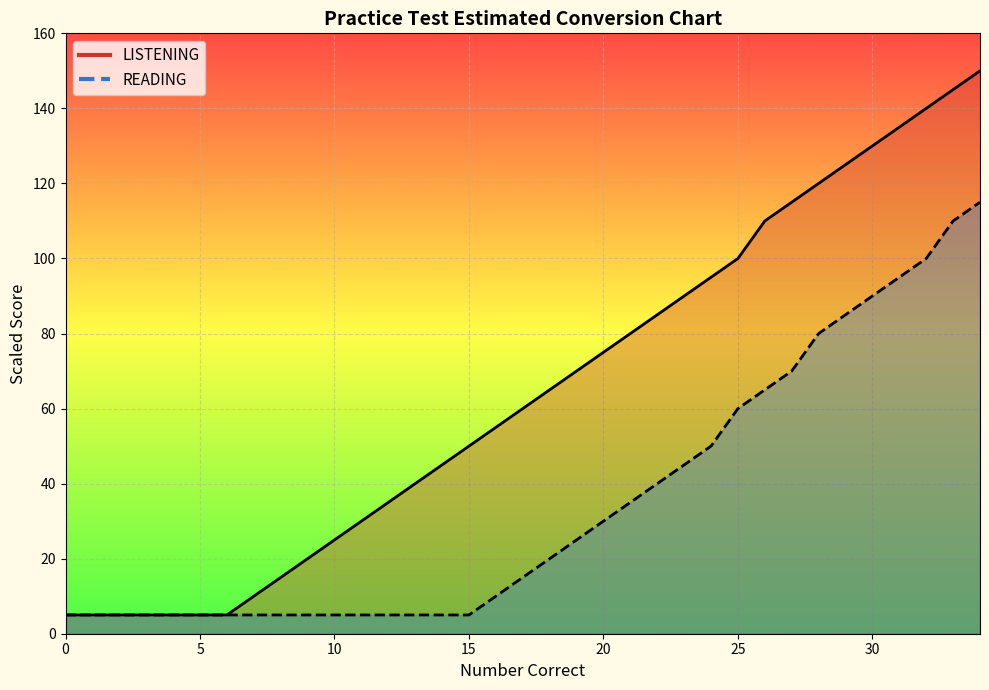

Reading left to right, list all the values displayed in this chart.

LISTENING: 5	5	5	5	5	5	5	10	15	20	25	30	35	40	45	50	55	60	65	70	75	80	85	90	95	100	110	115	120	125	130	135	140	145	150
READING: 5	5	5	5	5	5	5	5	5	5	5	5	5	5	5	5	10	15	20	25	30	35	40	45	50	60	65	70	80	85	90	95	100	110	115